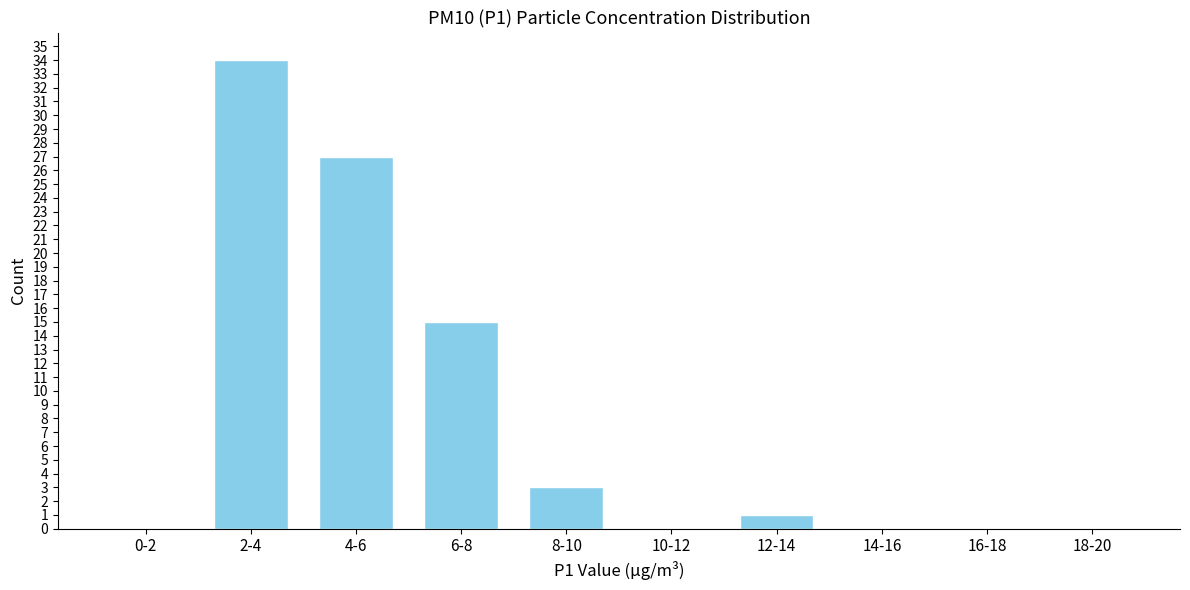

Reading left to right, transcribe all the data shown in this chart.

0-2=0	2-4=34	4-6=27	6-8=15	8-10=3	10-12=0	12-14=1	14-16=0	16-18=0	18-20=0